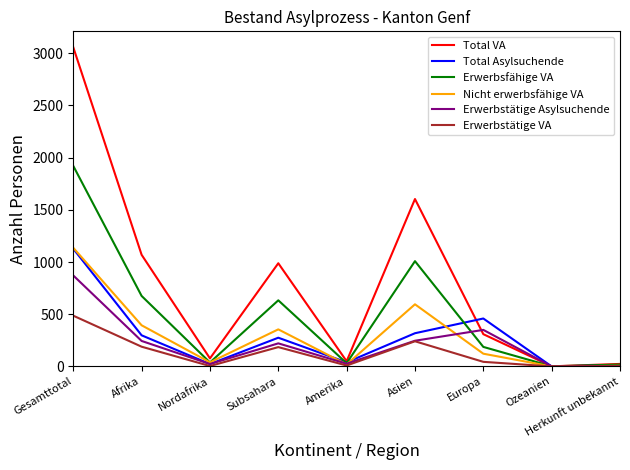

The Total VA series shows 1069 at Afrika. True or false?

True